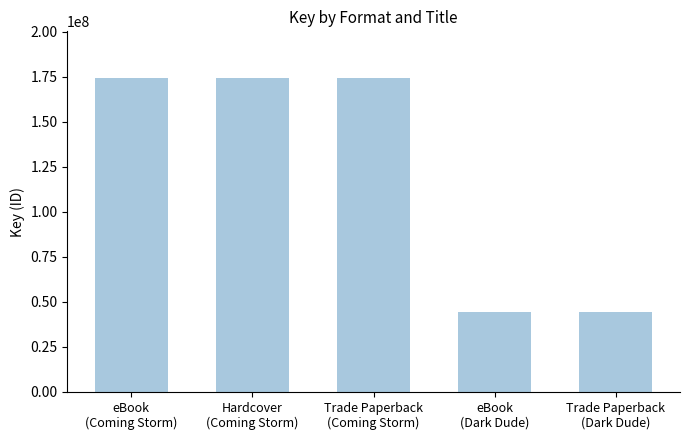

What is the value of the 1st bar from the left?

174068972